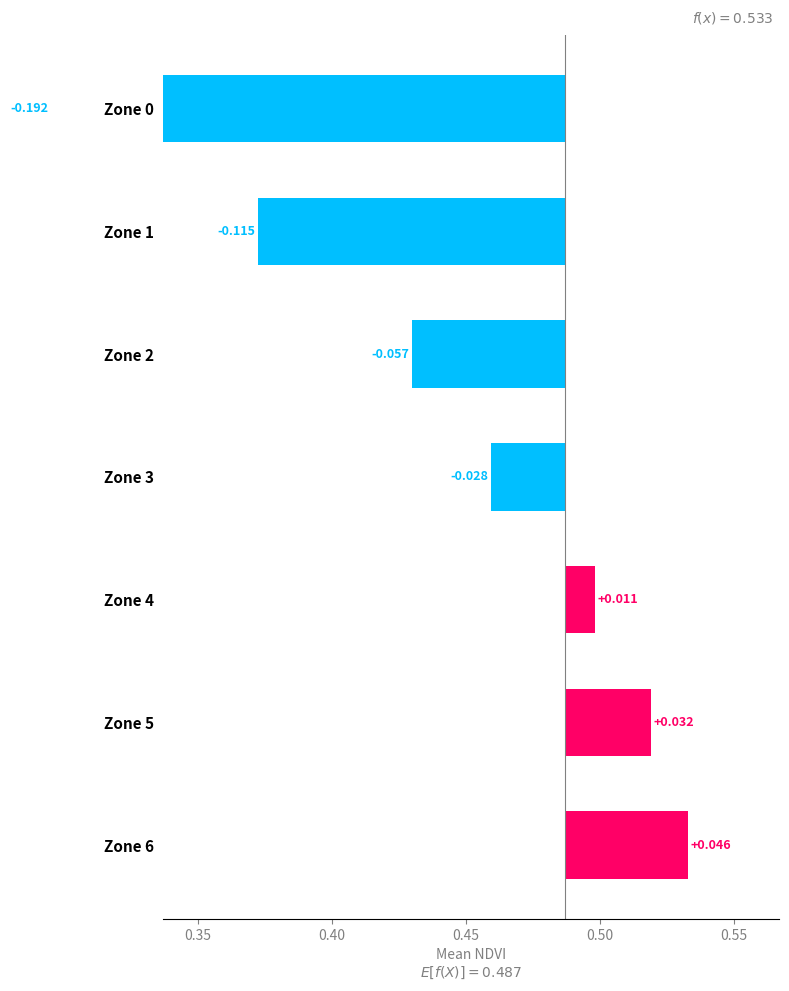

What is the value of the 2nd bar from the left?

-0.1